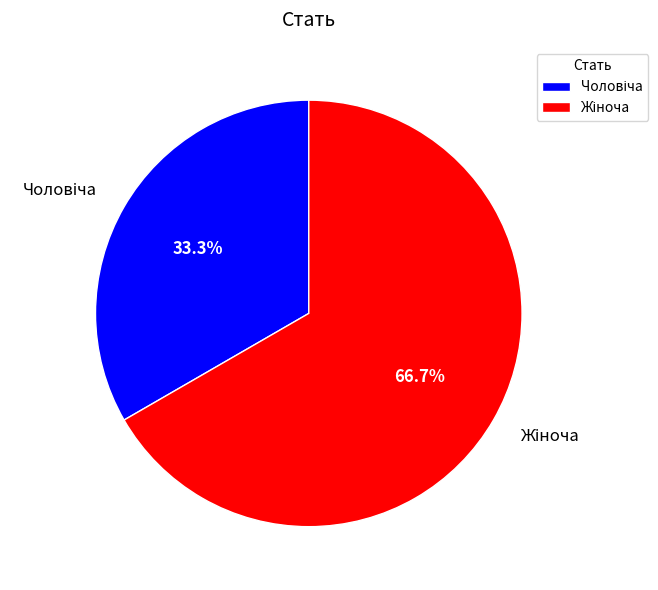

Is there a majority slice in this chart?

Yes